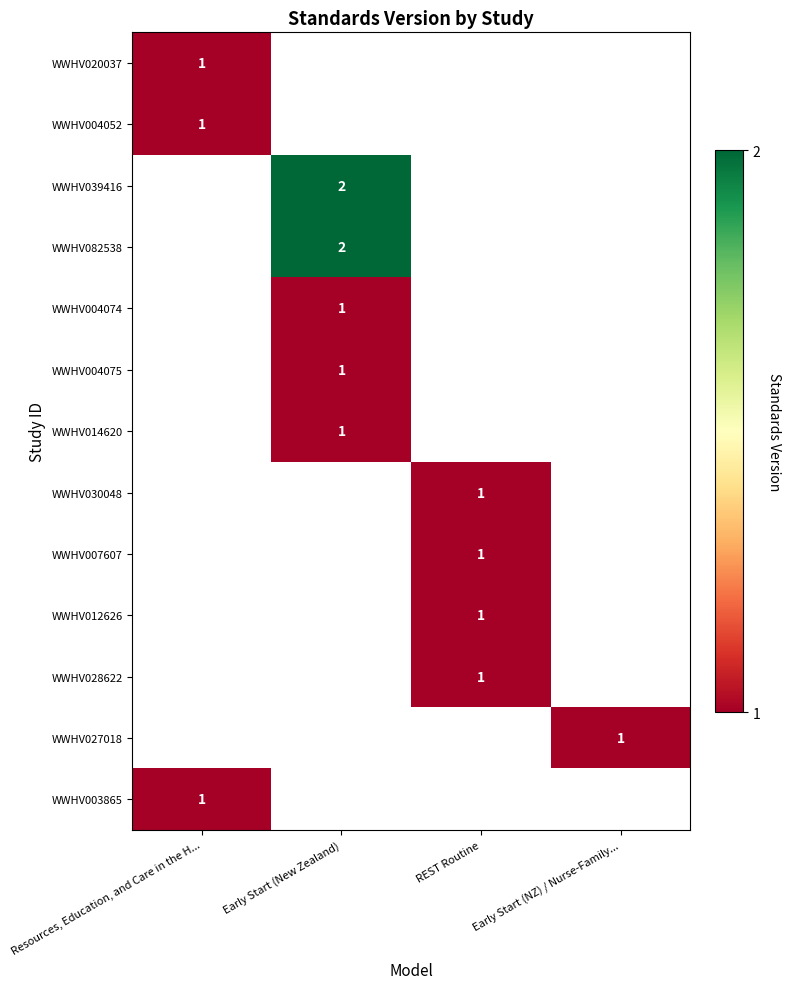

True or false: WWHV020037 has a value of 1 at Resources, Education, and Care in the H....

True